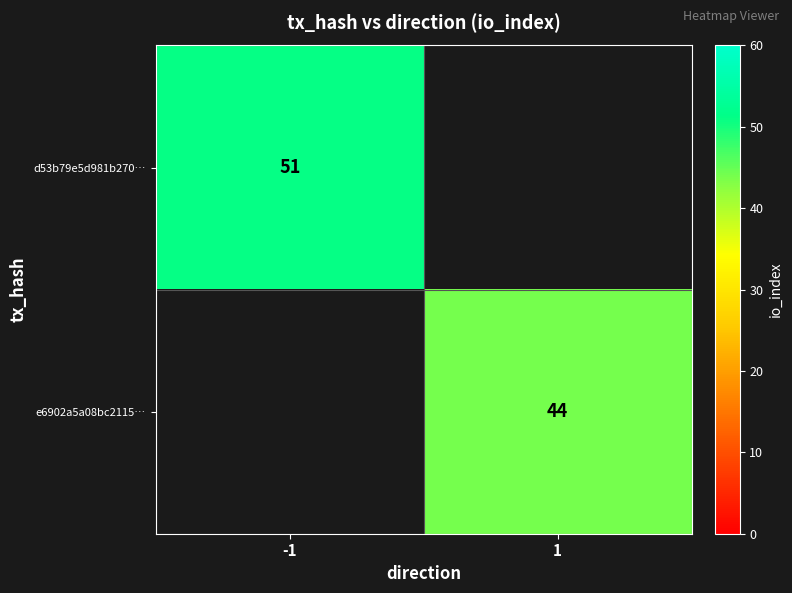

The value of d53b79e5d981b270… at -1 is 51. True or false?

True